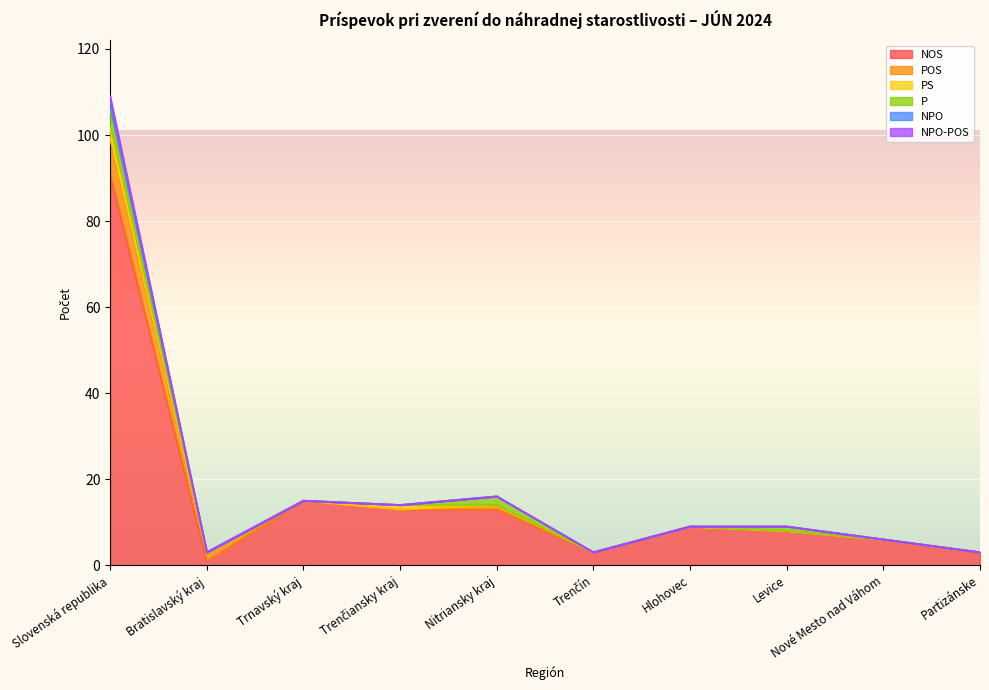

What is the highest value of the NOS series?

91